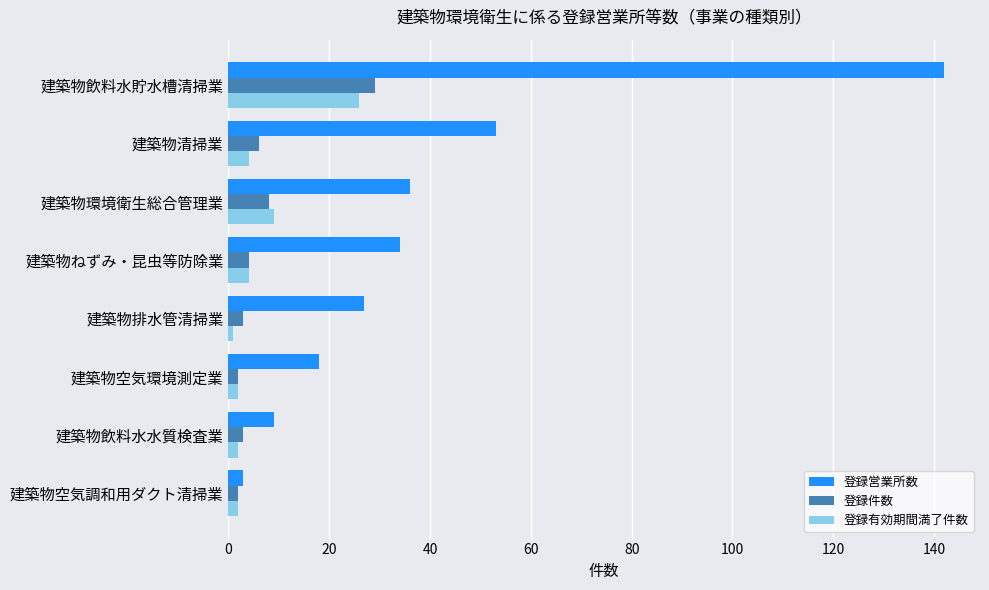

What is the difference between the second highest and minimum values in the 登録有効期間満了件数 series?

8